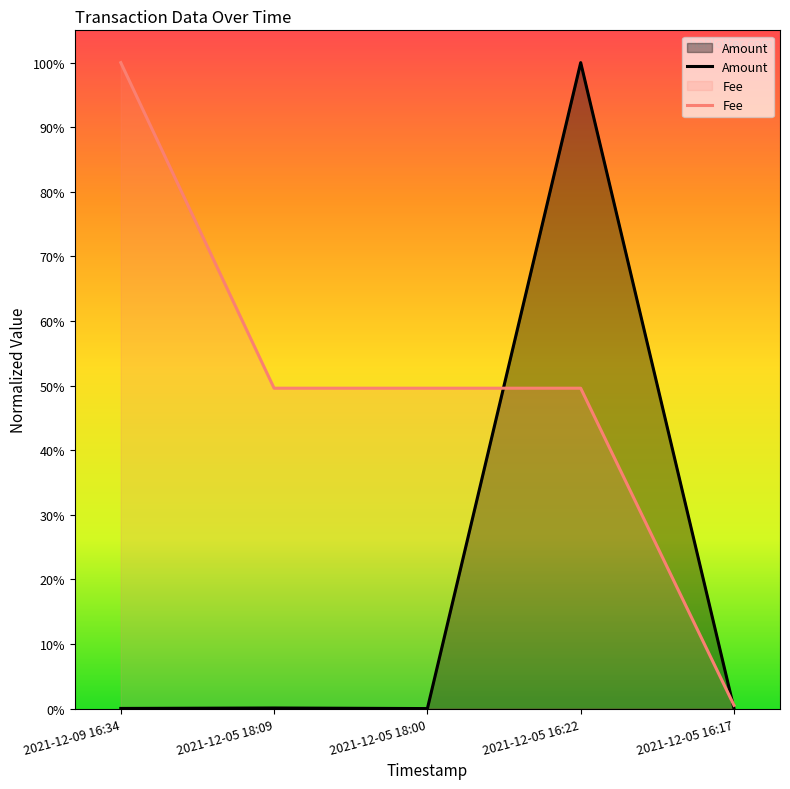

What is the average value of the Amount series?

0.2